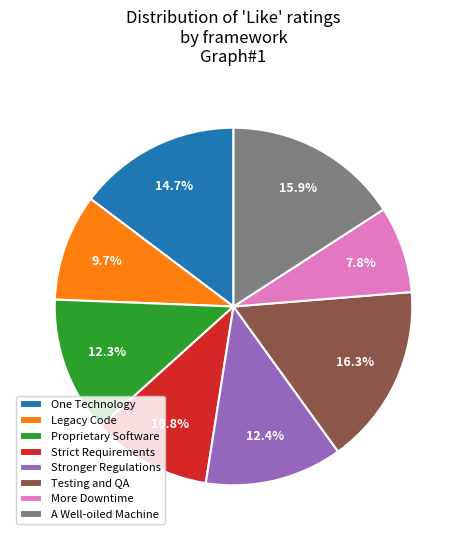

To the nearest percent, what percentage of the pie is Legacy Code?

10%